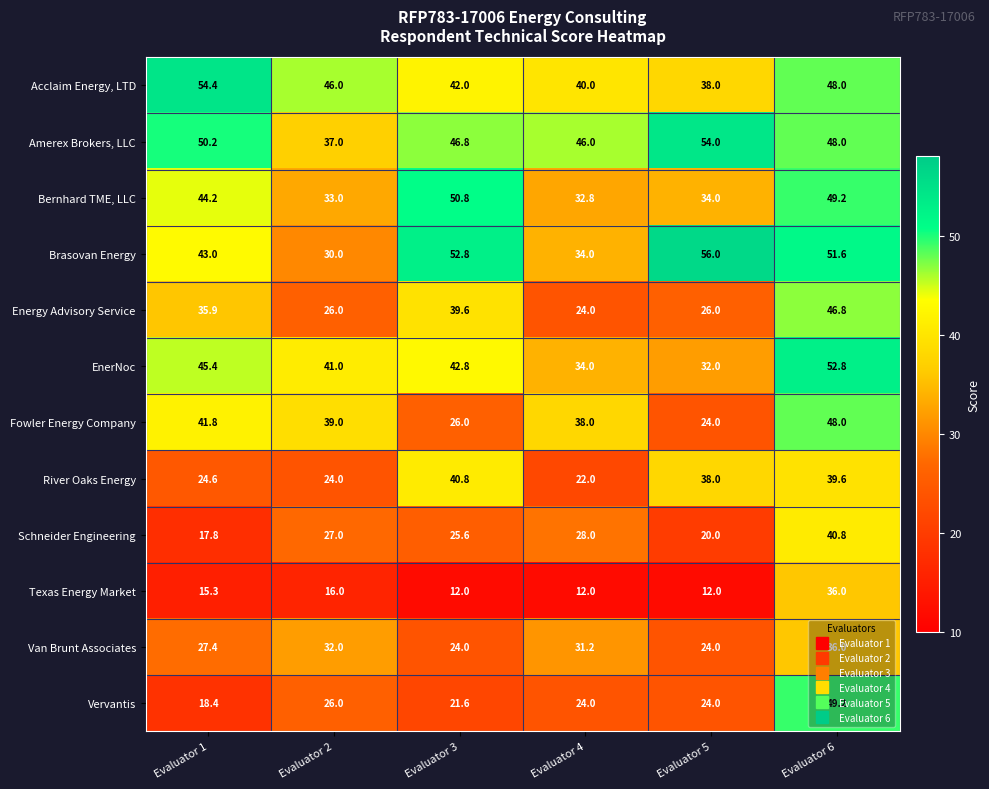

True or false: Van Brunt Associates has a value of 36.0 at Evaluator 6.

True